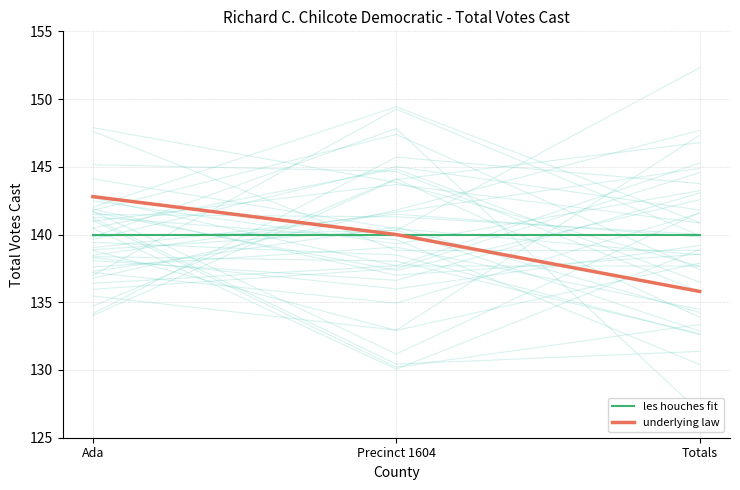

What is the label of the 2nd point from the right?

Precinct 1604